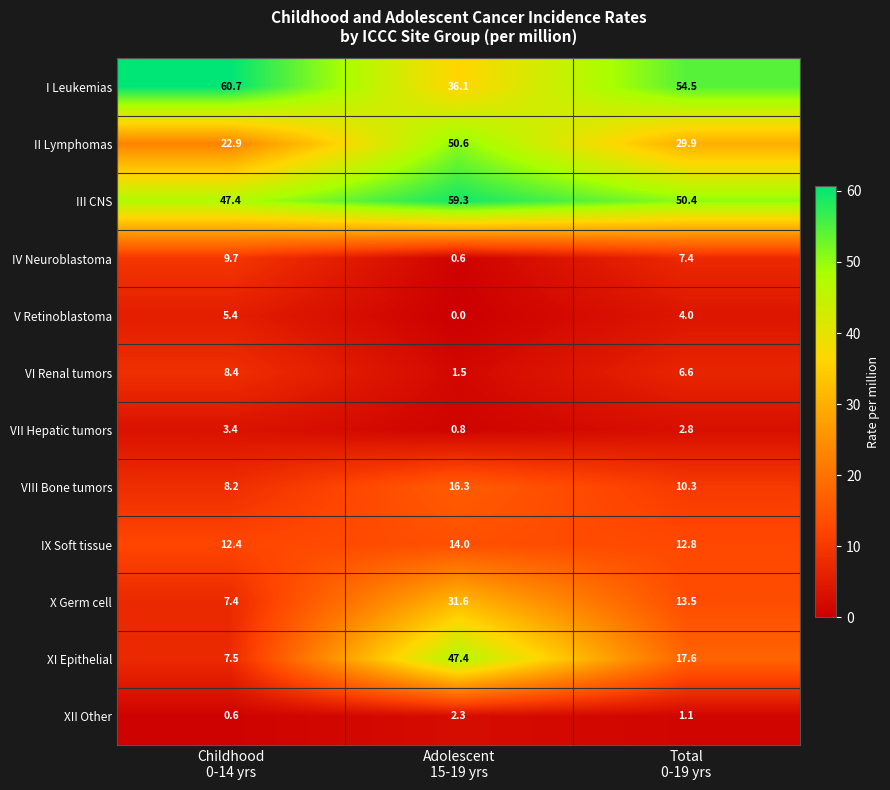

At which category is the sum across all series the highest?

Adolescent
15-19 yrs